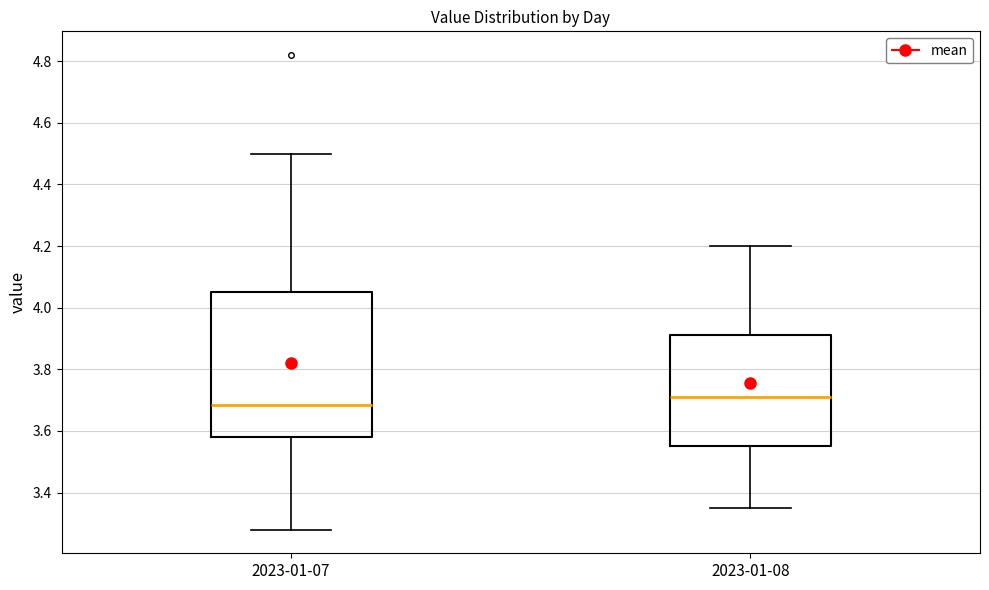

Comparing the boxes themselves (not the whiskers), which one is the tallest?

2023-01-07